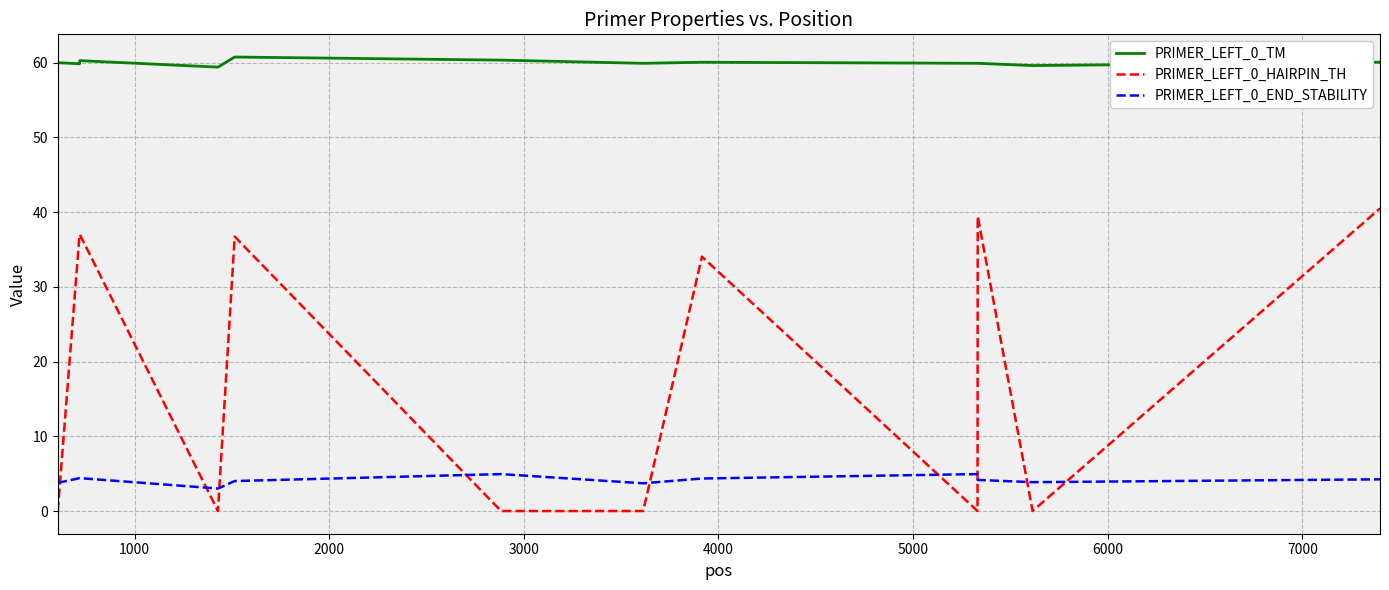

True or false: PRIMER_LEFT_0_HAIRPIN_TH and PRIMER_LEFT_0_TM intersect in this chart.

False